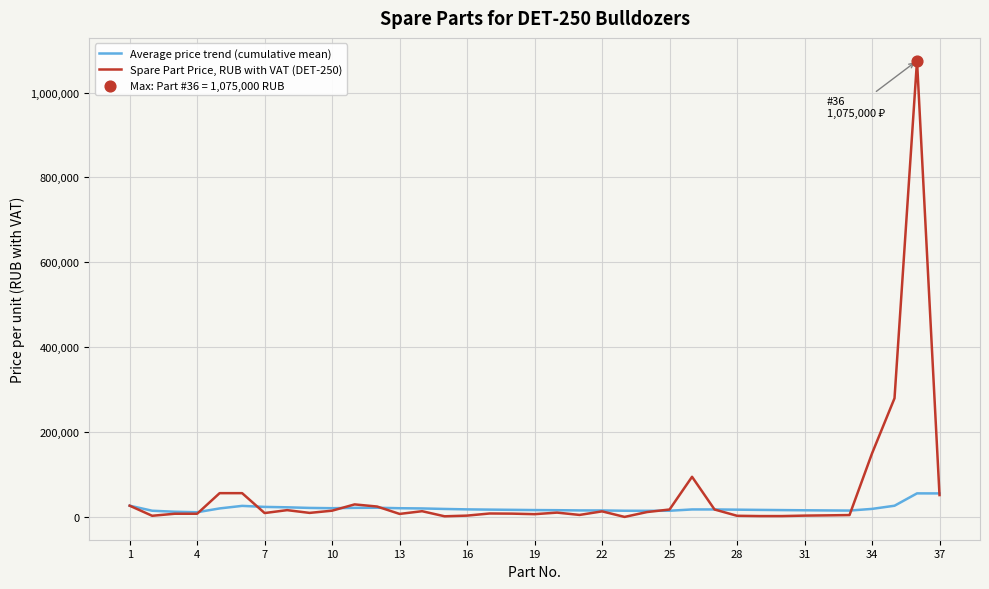

Which series has the largest range (max minus min)?

Spare Part Price, RUB with VAT (DET-250)